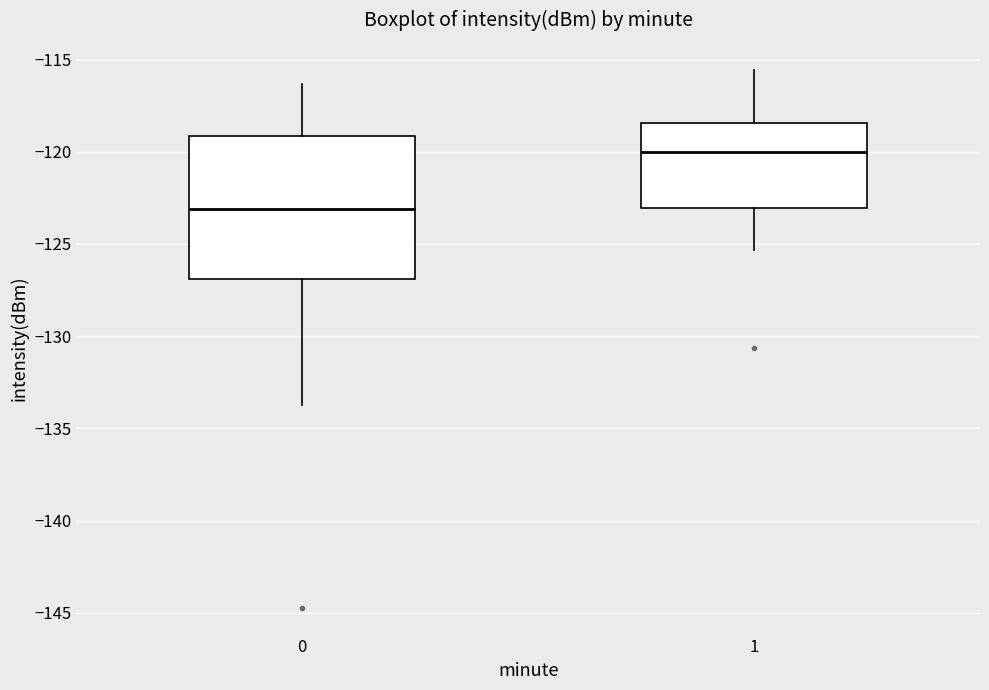

Where is the lower edge of the box at x = 1 on the y-axis? The values are not printed on the chart, so give them approximately, as read against the axis.

-123.0